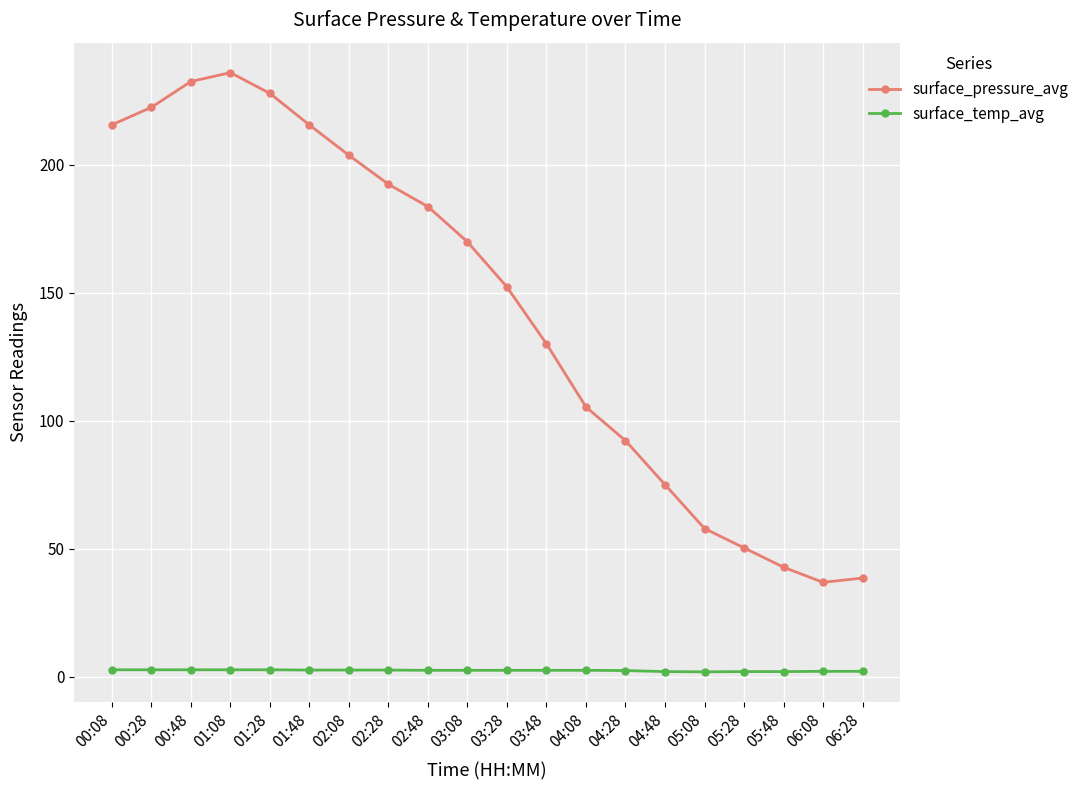

List the series in order of their overall mean, lowest first.

surface_temp_avg, surface_pressure_avg